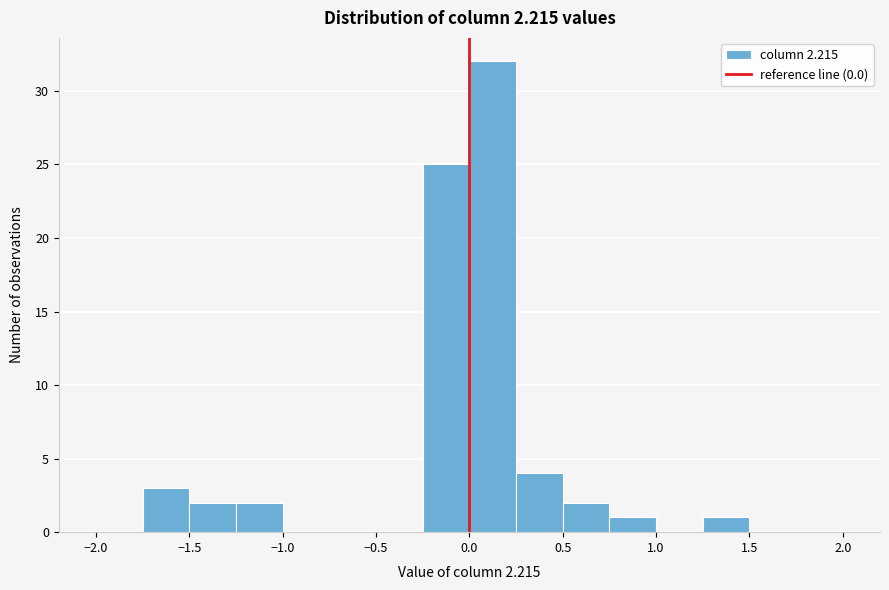

How tall is the bar that spans 0.50 to 0.75 on the x-axis? The values are not printed on the chart, so give them approximately, as read against the axis.

2